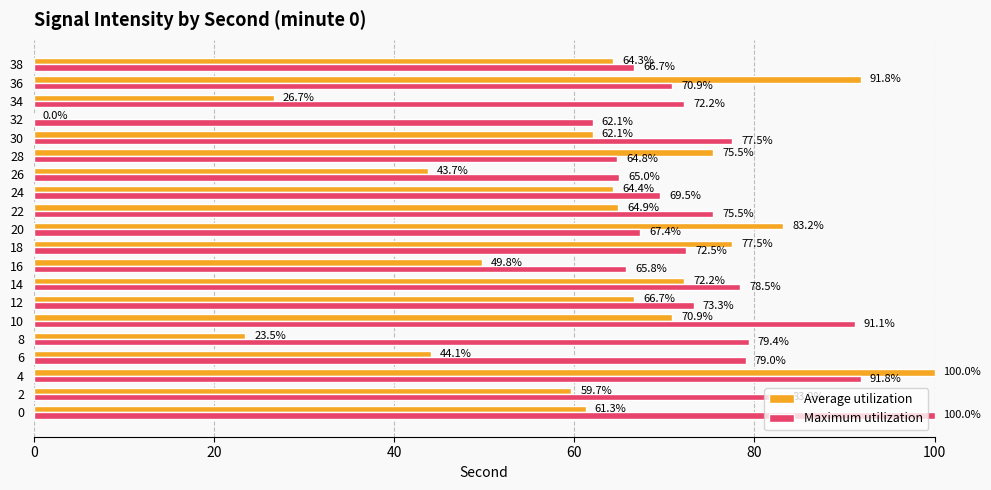

How many data points in Average utilization are above 64?

11